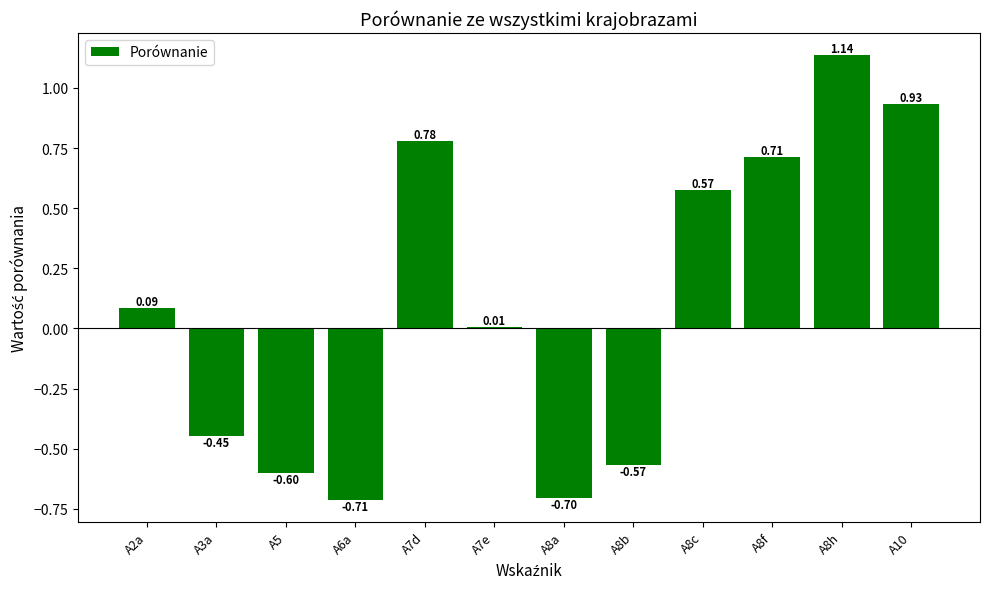

Rank the categories by value from lowest to highest.

A6a, A8a, A5, A8b, A3a, A7e, A2a, A8c, A8f, A7d, A10, A8h